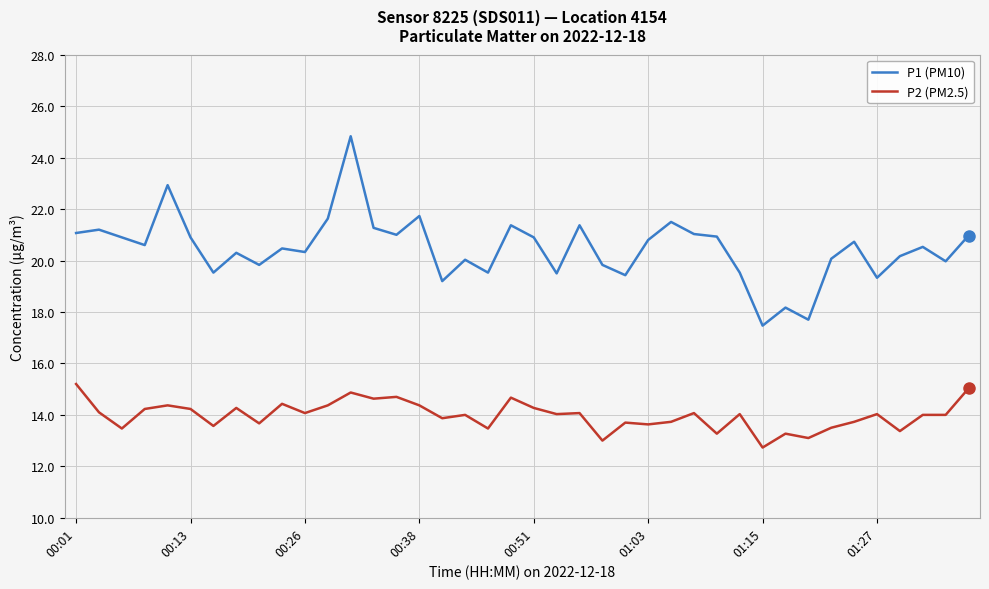

What is the maximum value for P1 (PM10)?

24.8